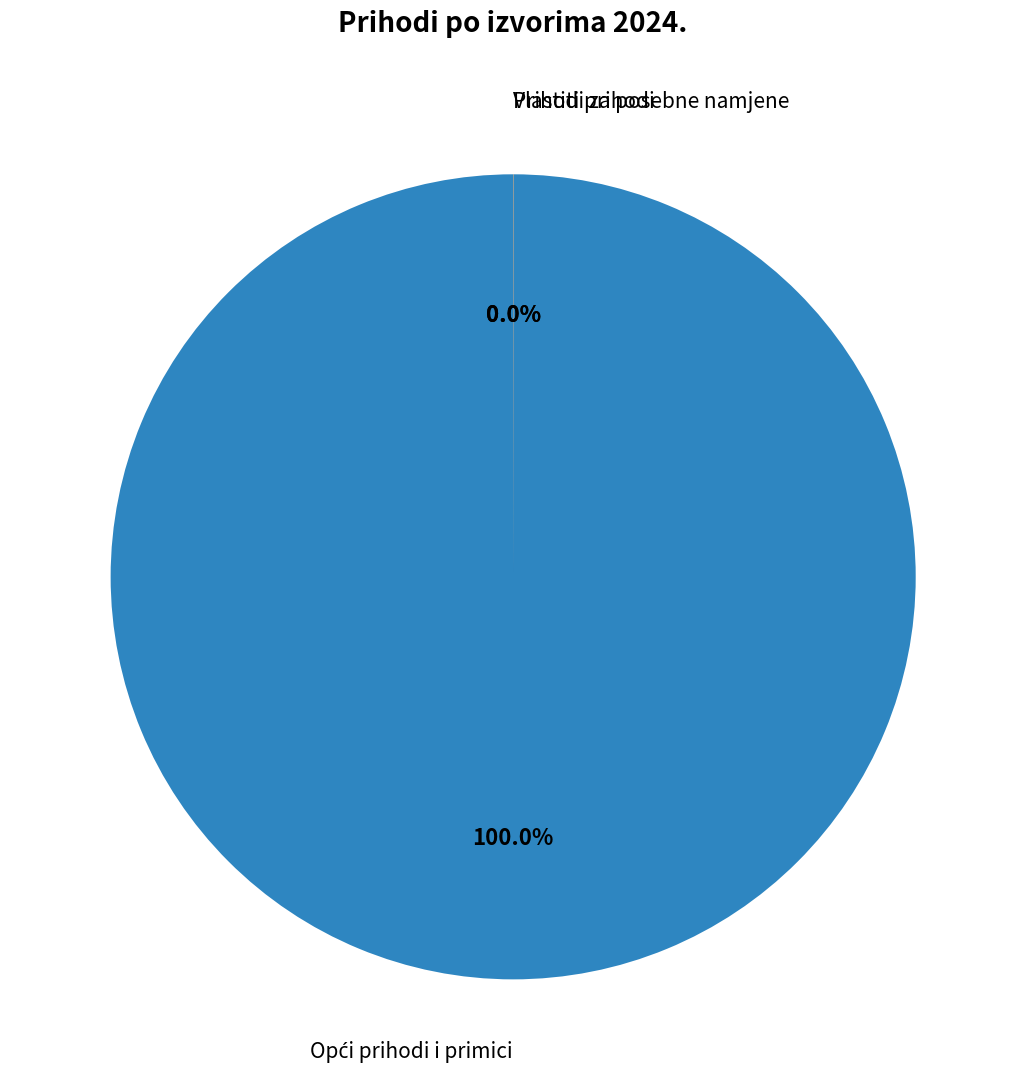

Is there a majority slice in this chart?

Yes